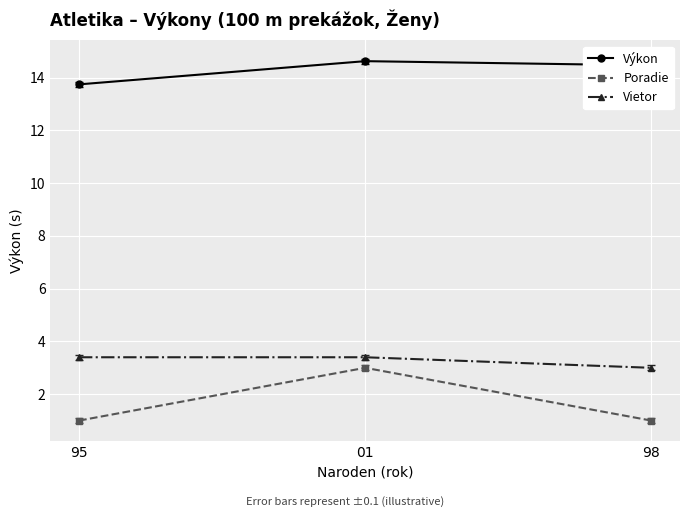

At 95, list the series in order from smallest to largest.

Poradie, Vietor, Výkon